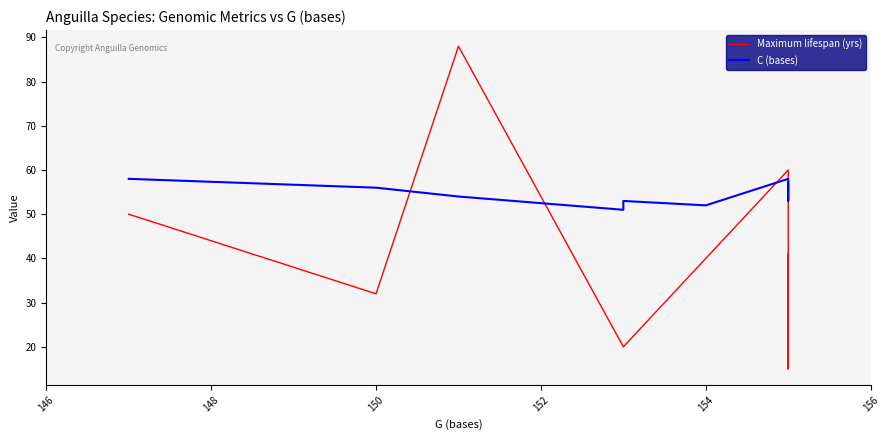

True or false: Maximum lifespan (yrs) and C (bases) intersect in this chart.

True